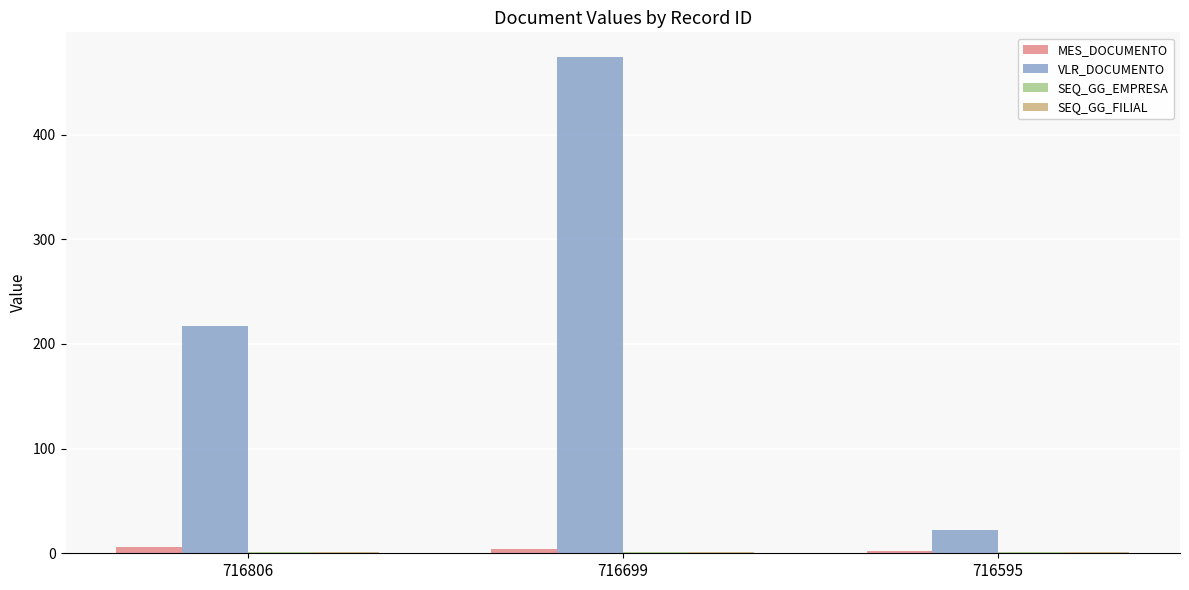

Between 716806 and 716595, which series saw the biggest shift?

VLR_DOCUMENTO